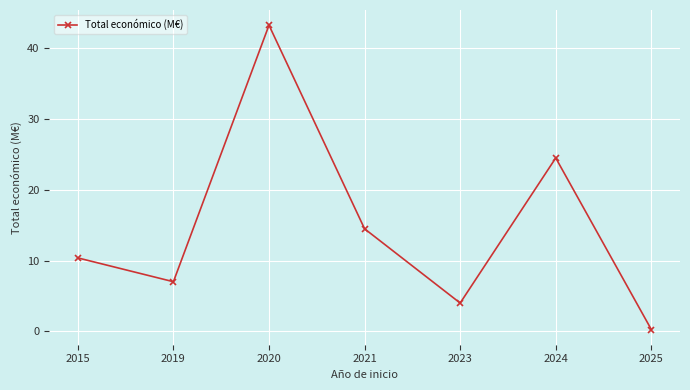

How many points are higher than both their immediate neighbors (excluding endpoints)?

2